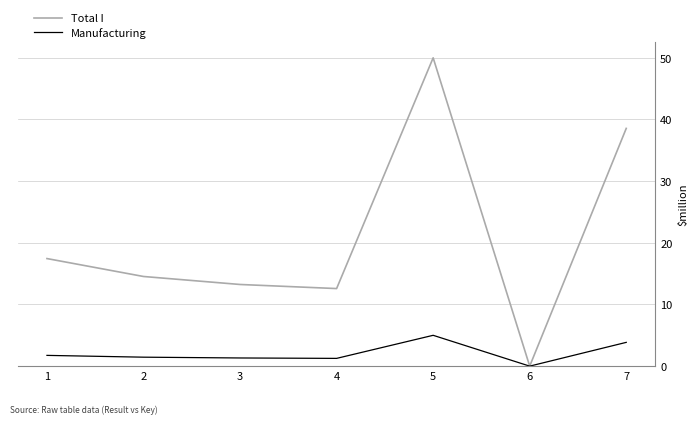

What is the sum of the Total I values at 1 and 4?

30.0